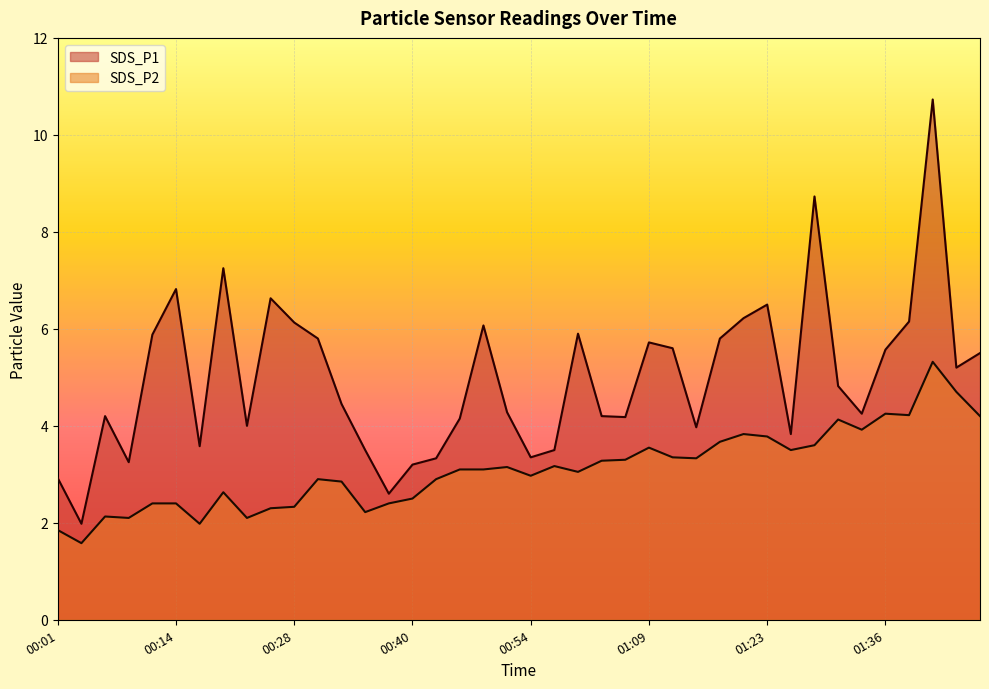

List the series in order of their peak value, highest first.

SDS_P1, SDS_P2